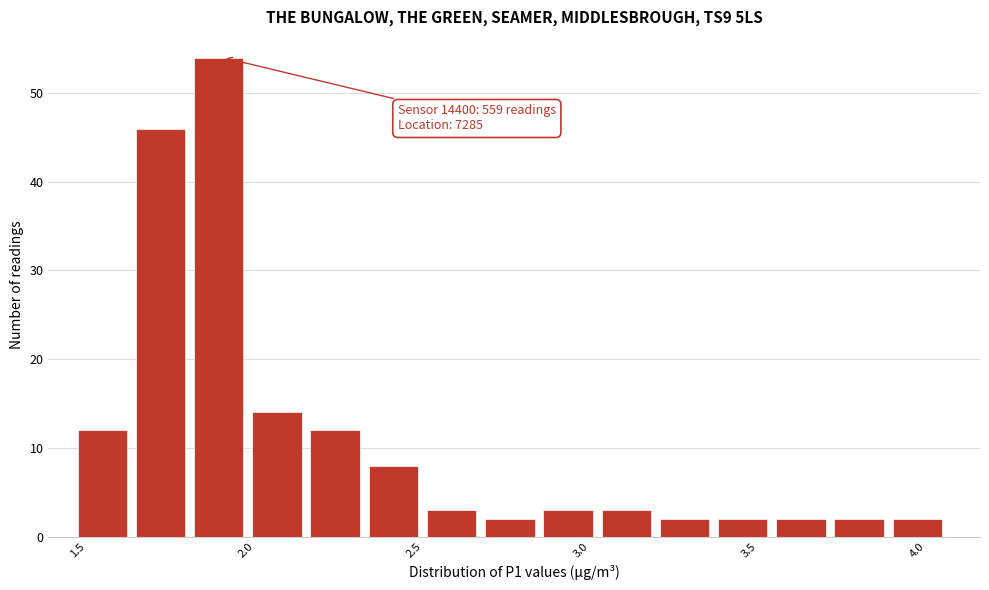

Around what value on the x-axis is the tallest bar? Give the approximate position of its centre, as read against the axis.

1.90